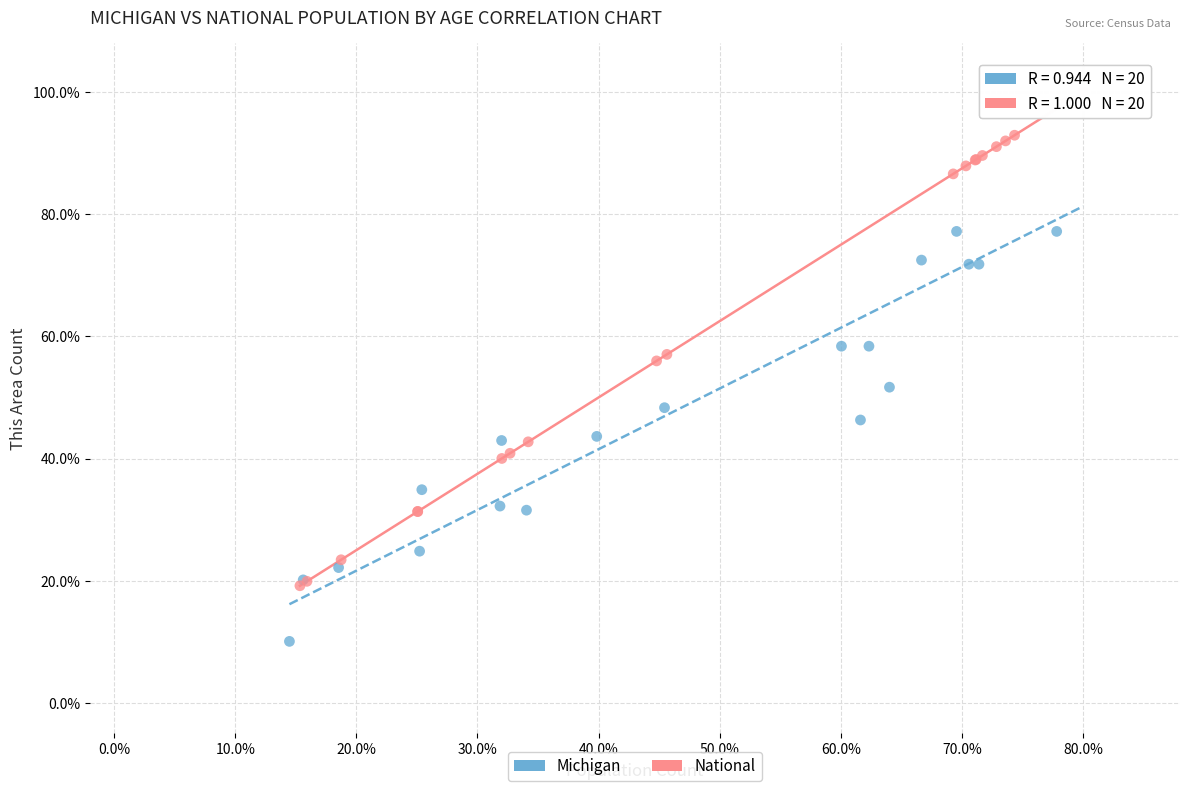

Which series has the largest Y range (max minus min)?

Michigan